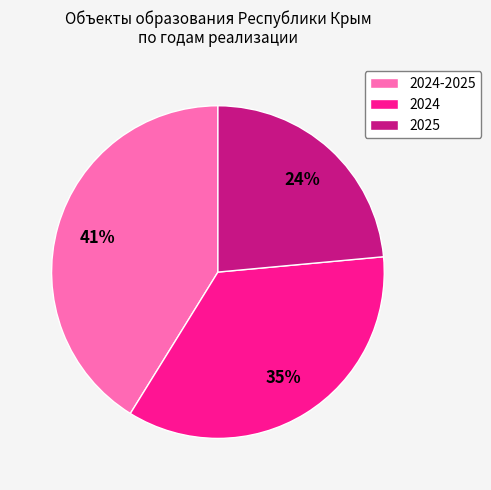

Does 2025 account for over 50% of the chart?

No